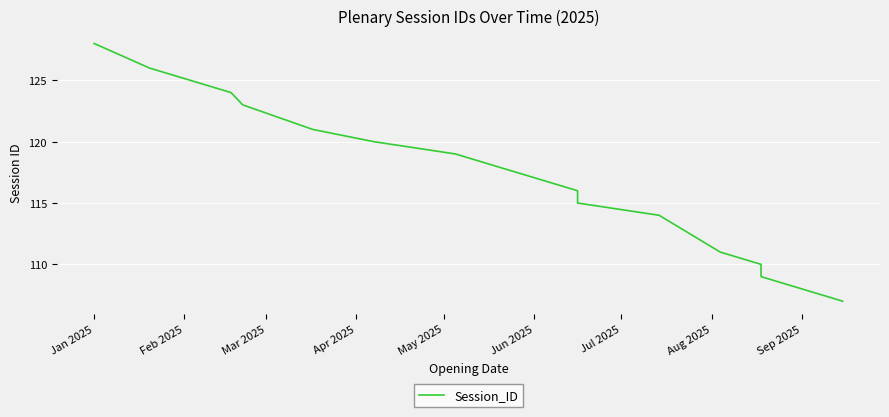

True or false: there are more than 0 points higher than both neighbors.

False